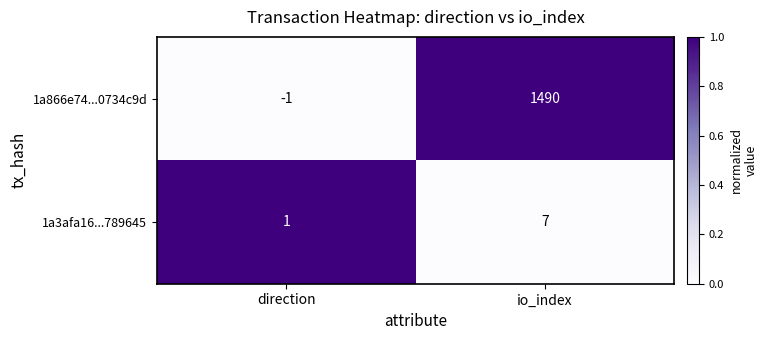

What is the difference between the highest and lowest values at direction?

2